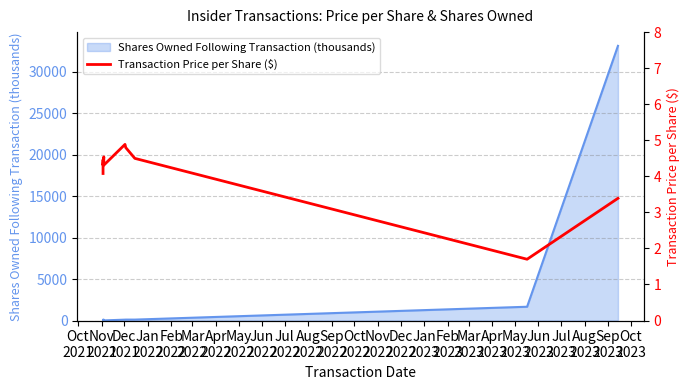

How many points are higher than both their immediate neighbors (excluding endpoints)?

3